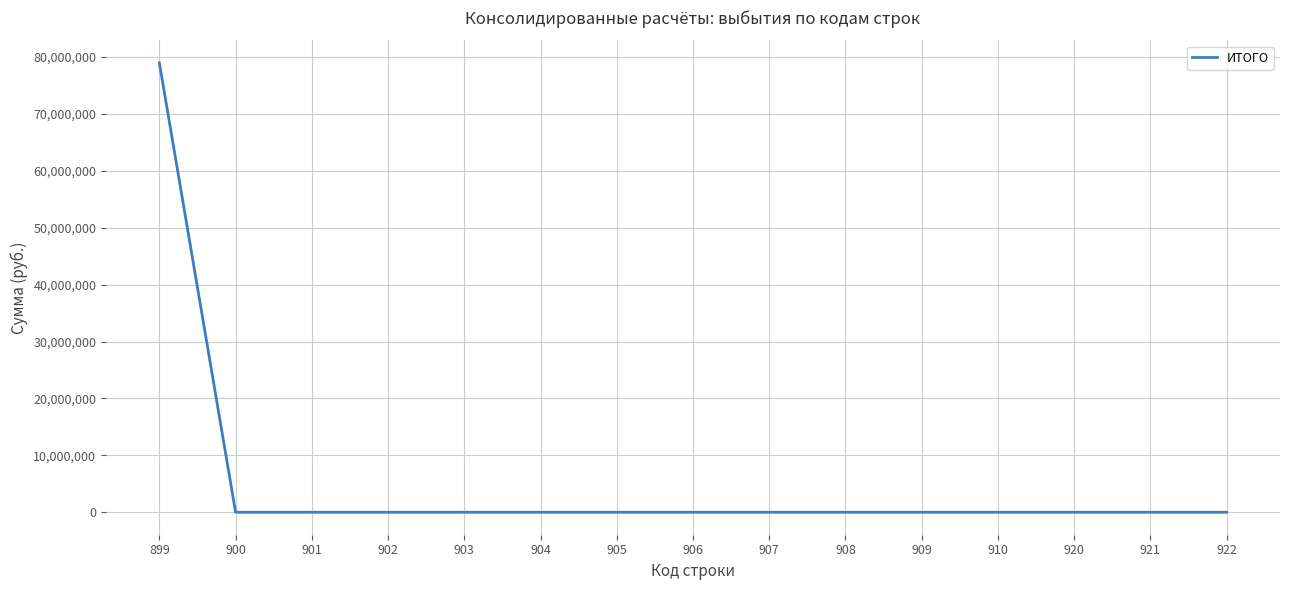

Reading right to left, list all the values displayed in this chart.

0	0	0	0	0	0	0	0	0	0	0	0	0	0	78984650